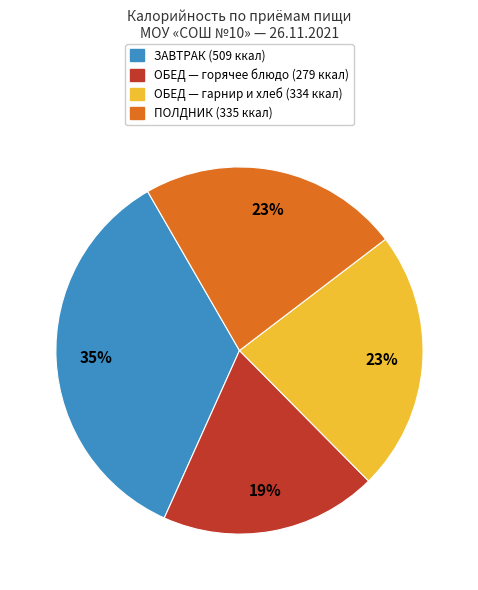

Is there any slice that represents more than half of the pie?

No